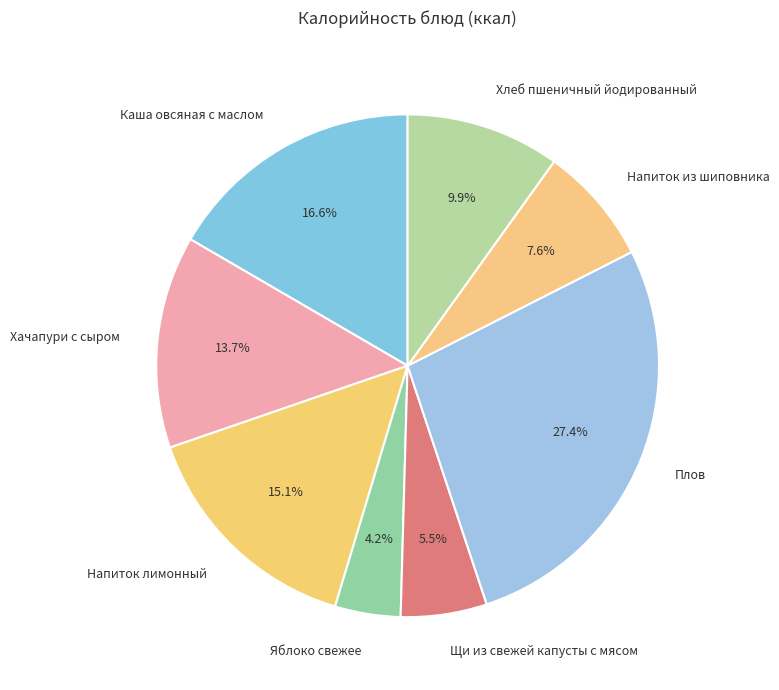

What is the smallest slice in the pie chart?

Яблоко свежее